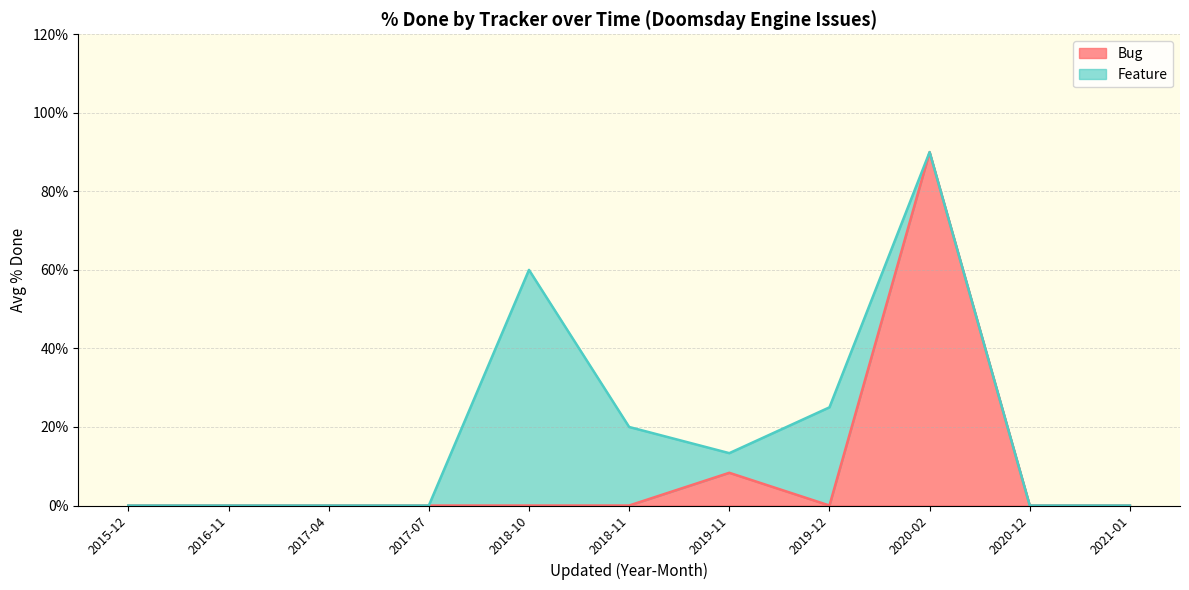

At which label does Bug reach its peak?

2020-02